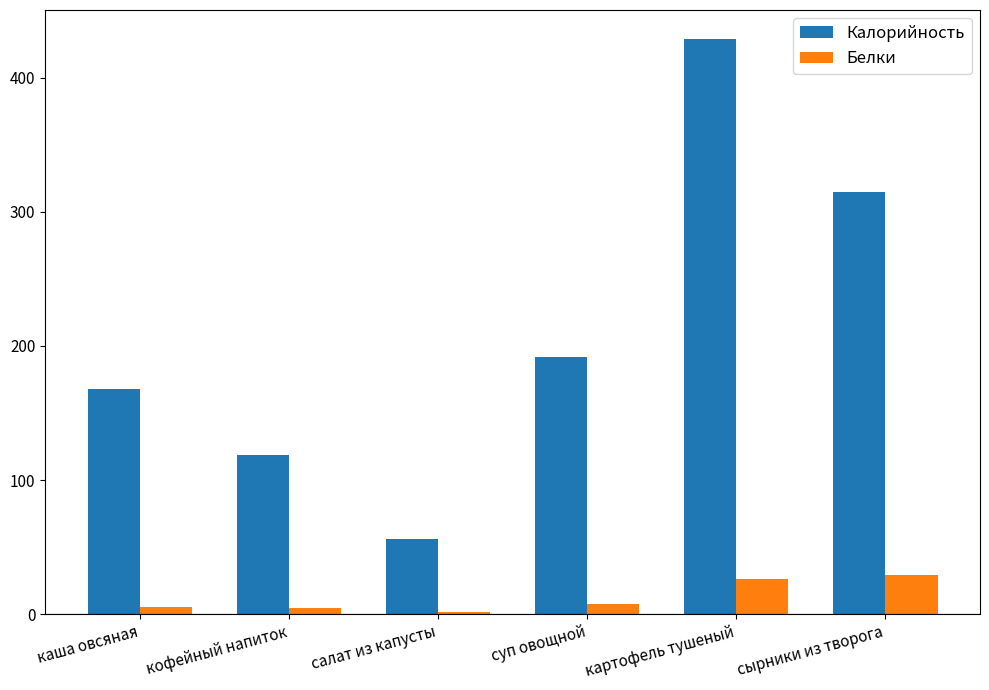

What are all the series names shown in the legend?

Калорийность, Белки